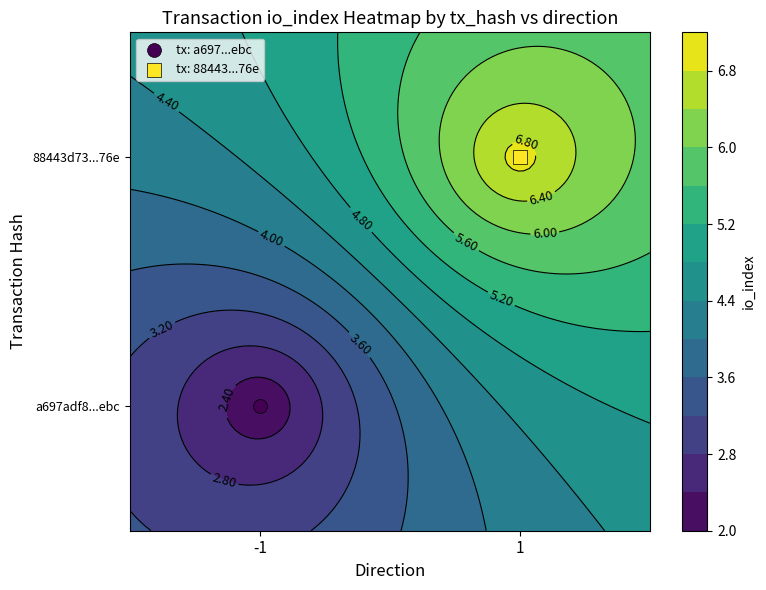

What is the maximum value shown in the chart?

7